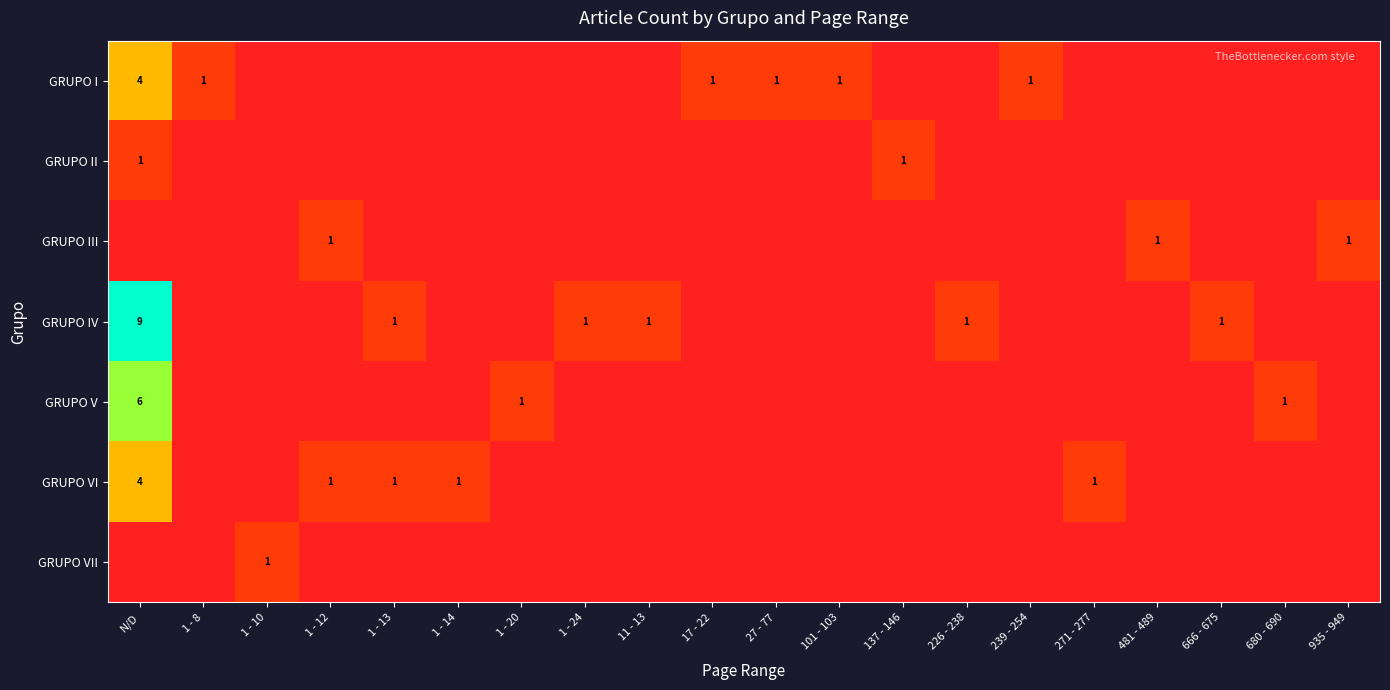

Is it true that GRUPO III equals 1 at 935 - 949?

True